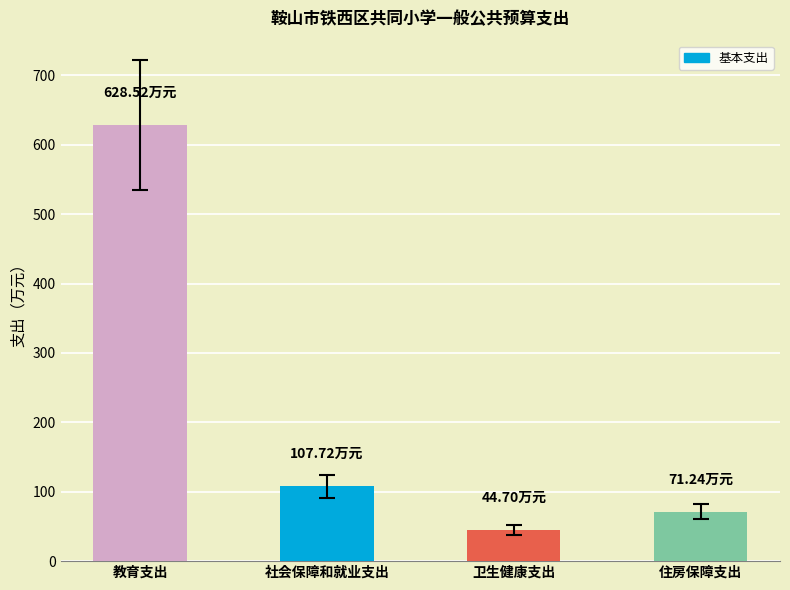

Rank the categories by value from lowest to highest.

卫生健康支出, 住房保障支出, 社会保障和就业支出, 教育支出